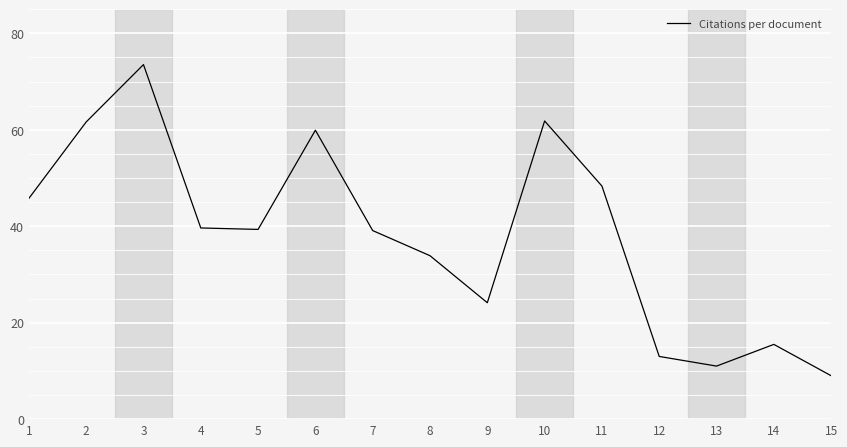

The value at 2 is 61.6. True or false?

True